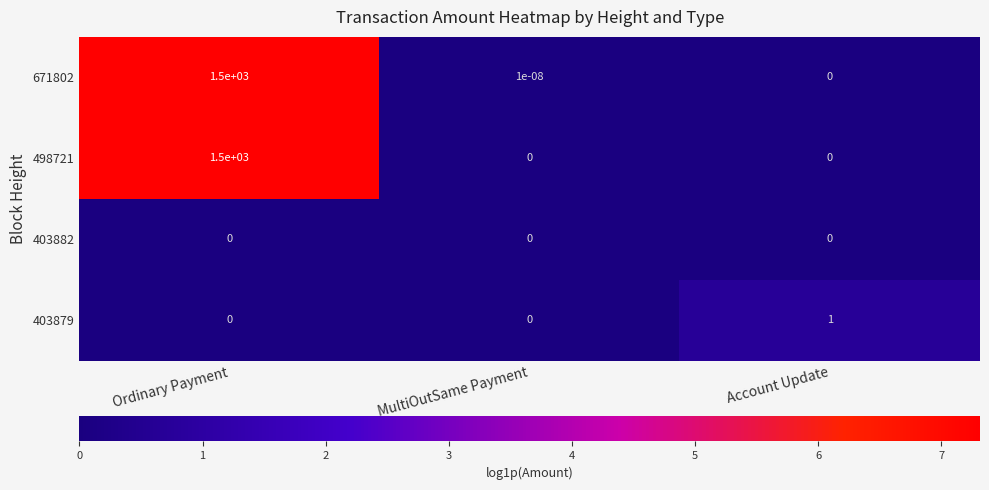

The 403879 series shows 1.0 at Account Update. True or false?

True